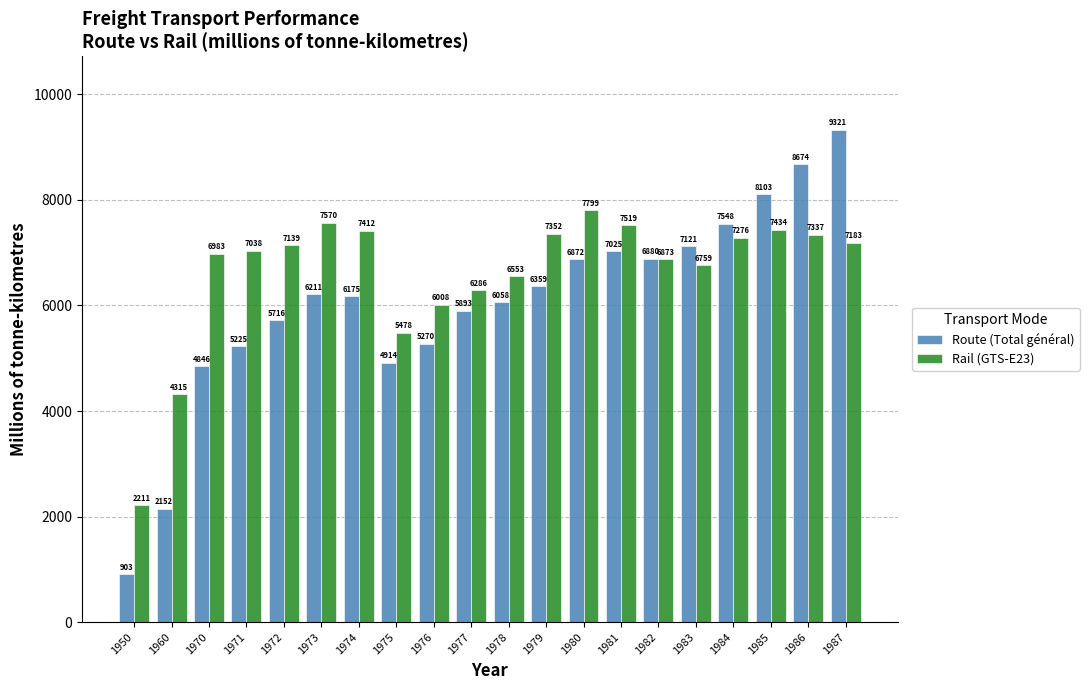

How many data points in Rail (GTS-E23) are less than 7139?

10